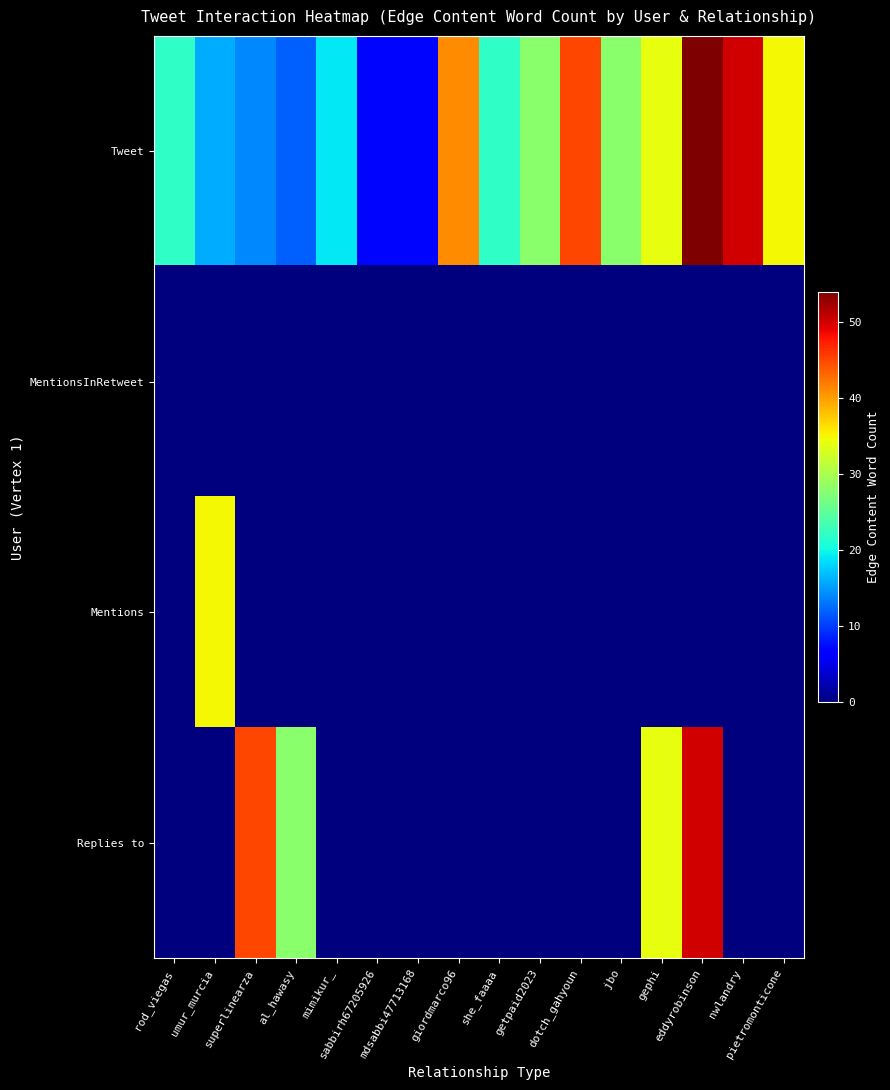

Reading left to right, transcribe all the data shown in this chart.

Tweet: rod_viegas=22	umur_murcia=16	superlinearza=14	al_hawasy=12	mimikur_=19	sabbirh67205926=7	mdsabbi47713168=7	giordmarco96=41	she_faaaa=22	getpaid2023=28	dotch_gahyoun=45	jbo=28	gephi=34	eddyrobinson=54	nwlandry=50	pietromonticone=35
MentionsInRetweet: rod_viegas=0	umur_murcia=0	superlinearza=0	al_hawasy=0	mimikur_=0	sabbirh67205926=0	mdsabbi47713168=0	giordmarco96=0	she_faaaa=0	getpaid2023=0	dotch_gahyoun=0	jbo=0	gephi=0	eddyrobinson=0	nwlandry=0	pietromonticone=0
Mentions: rod_viegas=0	umur_murcia=35	superlinearza=0	al_hawasy=0	mimikur_=0	sabbirh67205926=0	mdsabbi47713168=0	giordmarco96=0	she_faaaa=0	getpaid2023=0	dotch_gahyoun=0	jbo=0	gephi=0	eddyrobinson=0	nwlandry=0	pietromonticone=0
Replies to: rod_viegas=0	umur_murcia=0	superlinearza=45	al_hawasy=28	mimikur_=0	sabbirh67205926=0	mdsabbi47713168=0	giordmarco96=0	she_faaaa=0	getpaid2023=0	dotch_gahyoun=0	jbo=0	gephi=34	eddyrobinson=50	nwlandry=0	pietromonticone=0